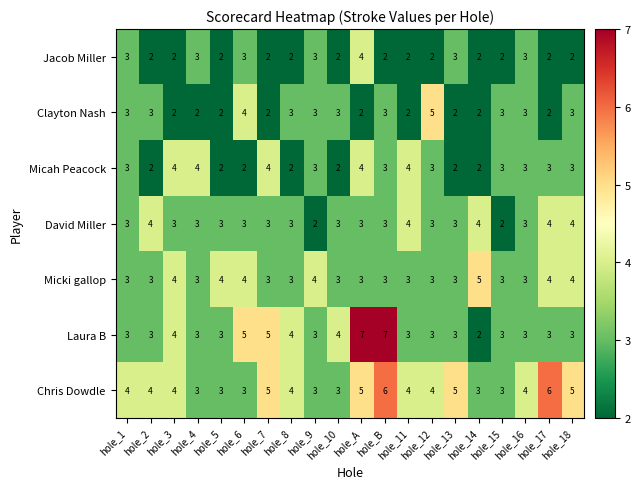

What is the sum of all David Miller values?

63